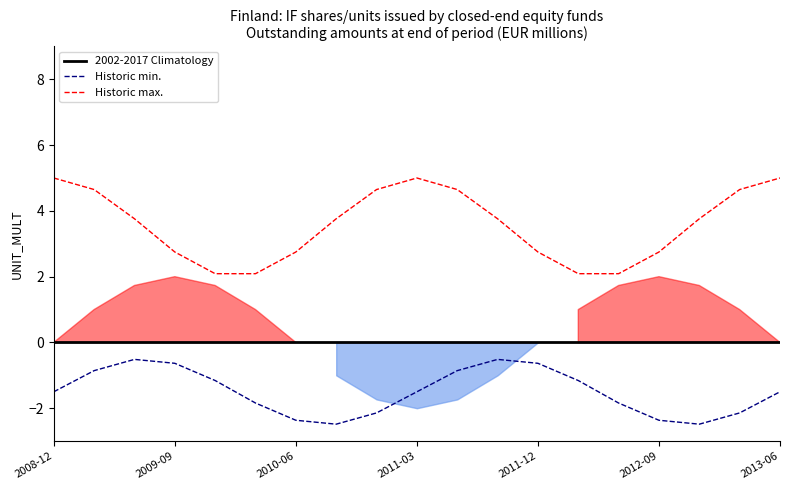

Is it true that Climatology equals 0 at 2013-06?

True